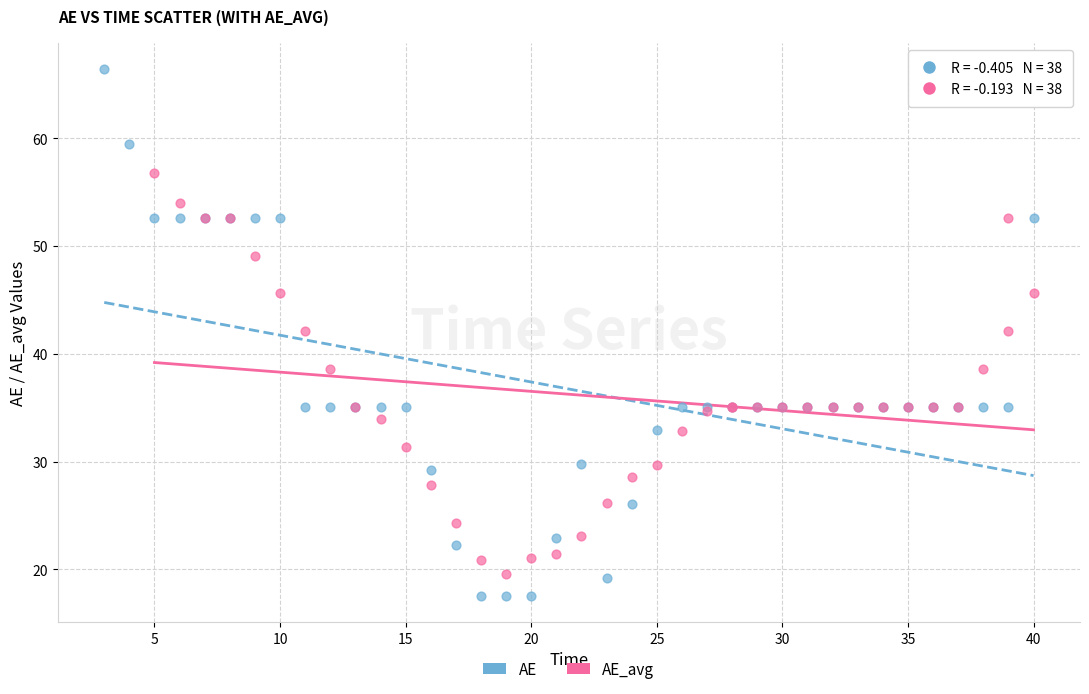

Which series has the widest spread of Y values?

AE